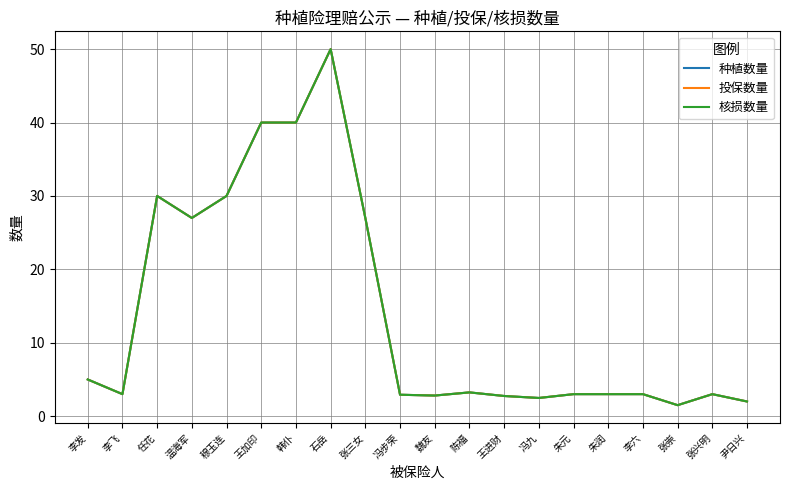

Does the chart have visible grid lines?

Yes